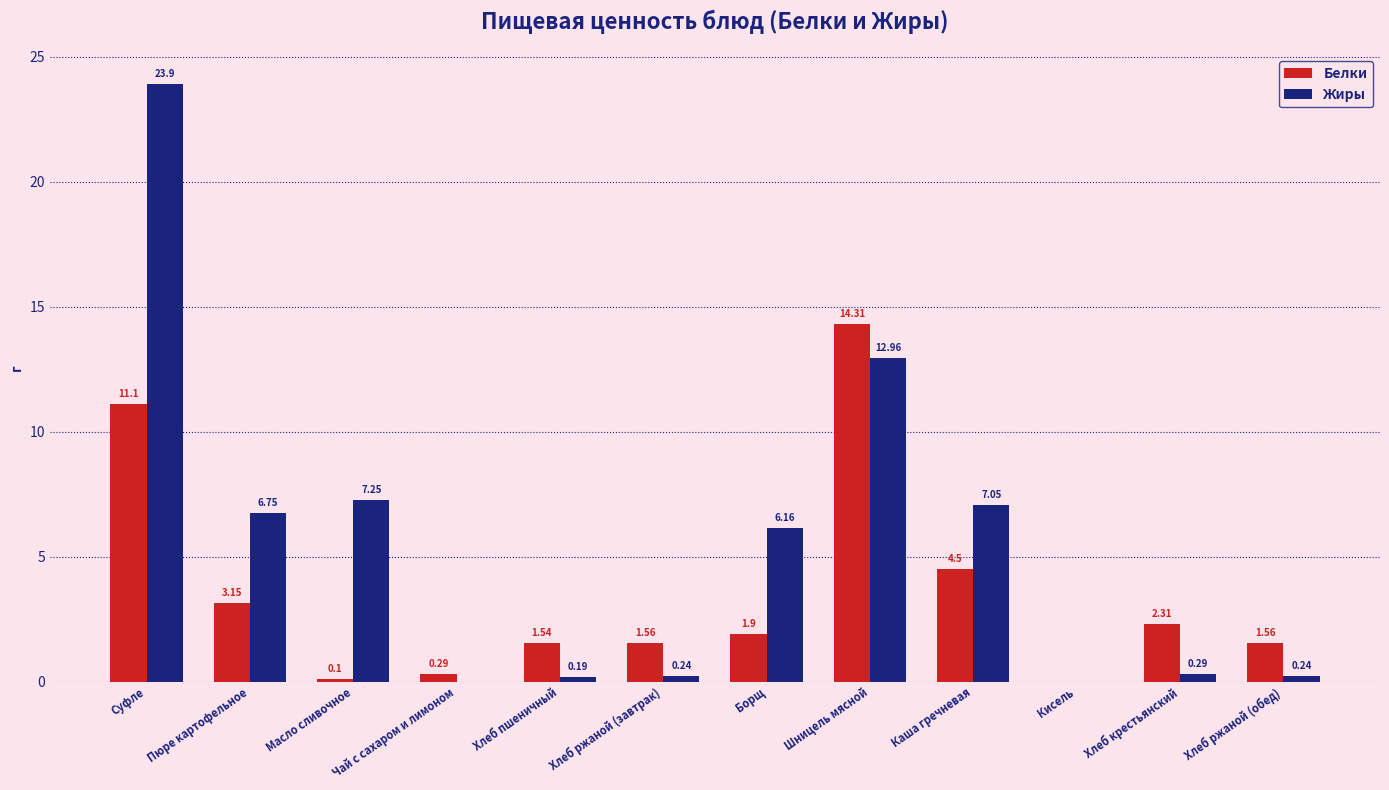

What is the difference between the Белки values at Шницель мясной and Чай с сахаром и лимоном?

14.0